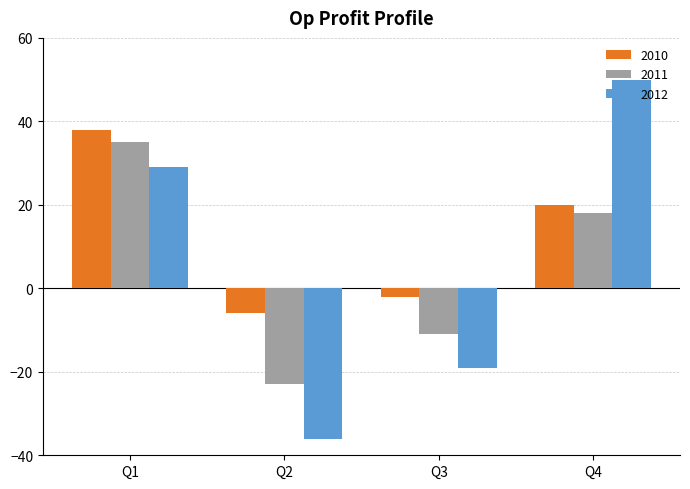

Are the bars grouped side by side (vs. stacked)?

Yes